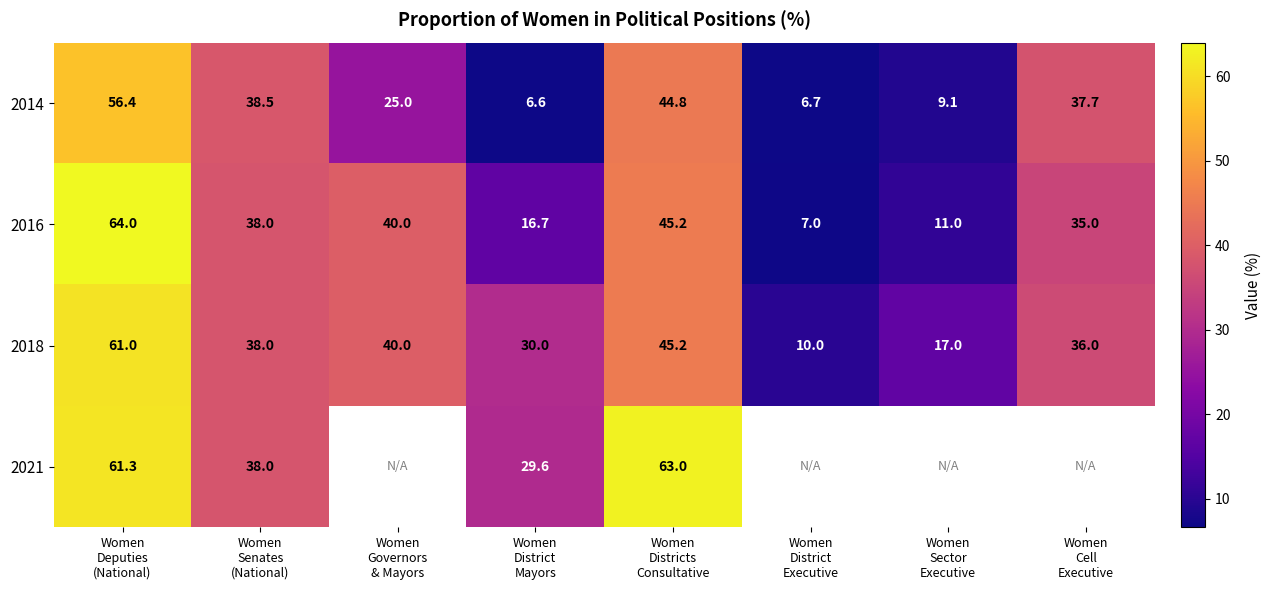

What is the minimum value for 2016?

7.0